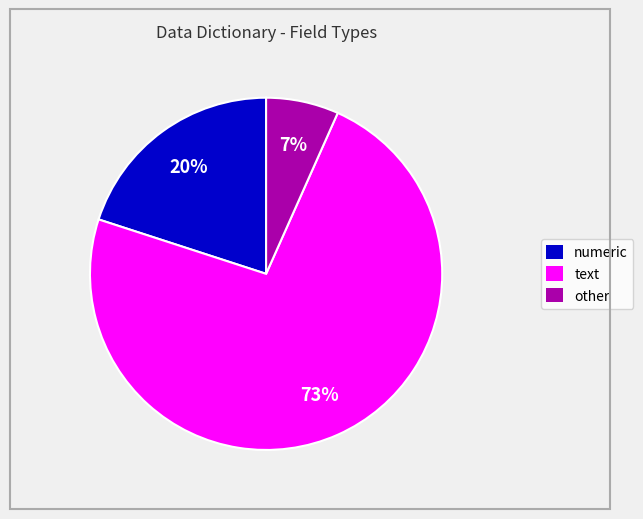

Count the number of slices in the pie.

3